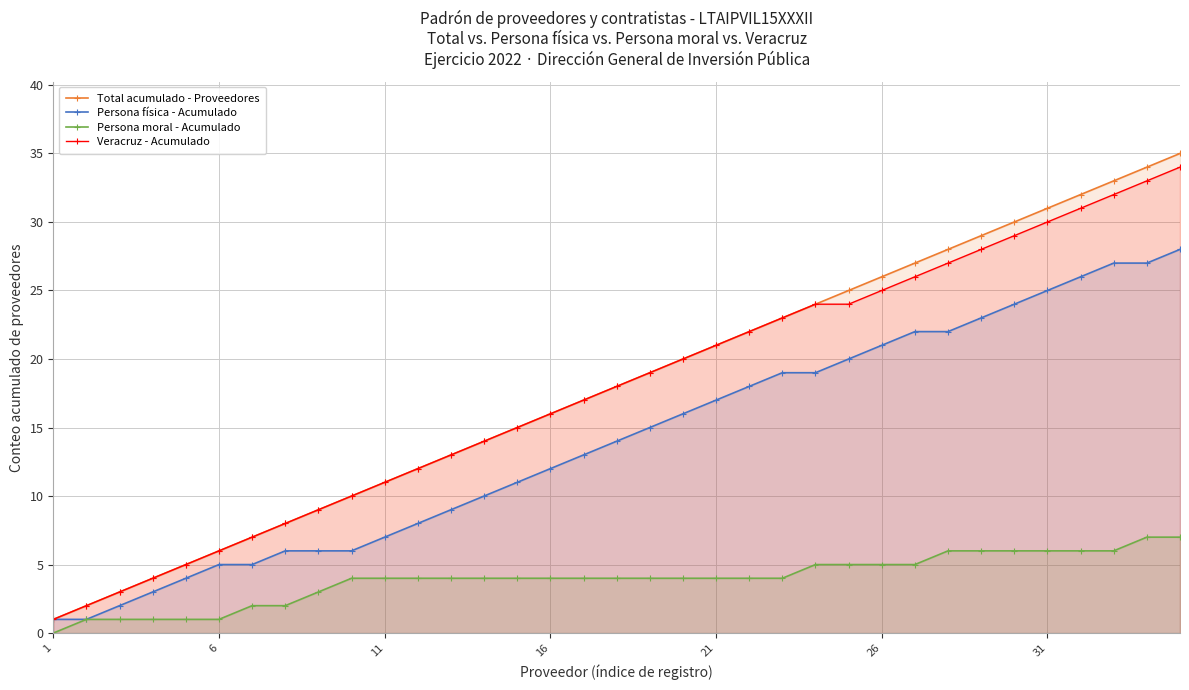

Is it true that Total acumulado - Proveedores equals 10 at 26?

False